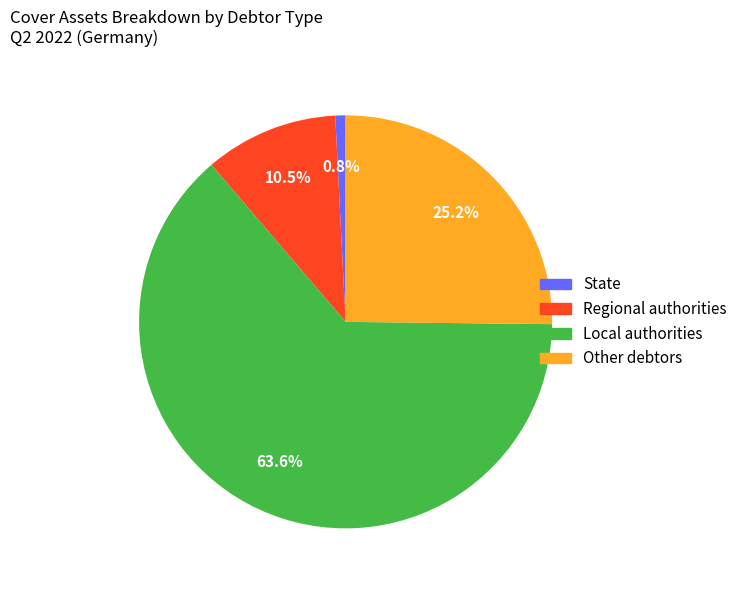

Is there a majority slice in this chart?

Yes